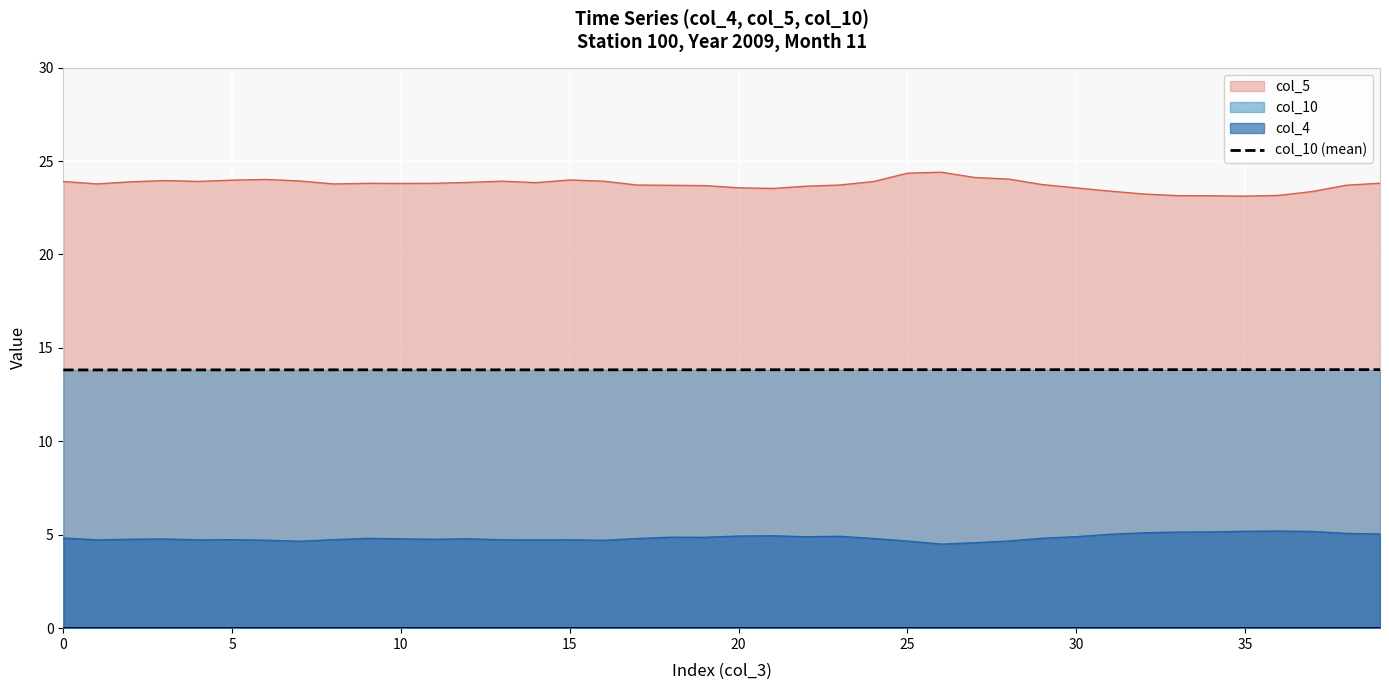

Count the values in the range 13 to 14.

40